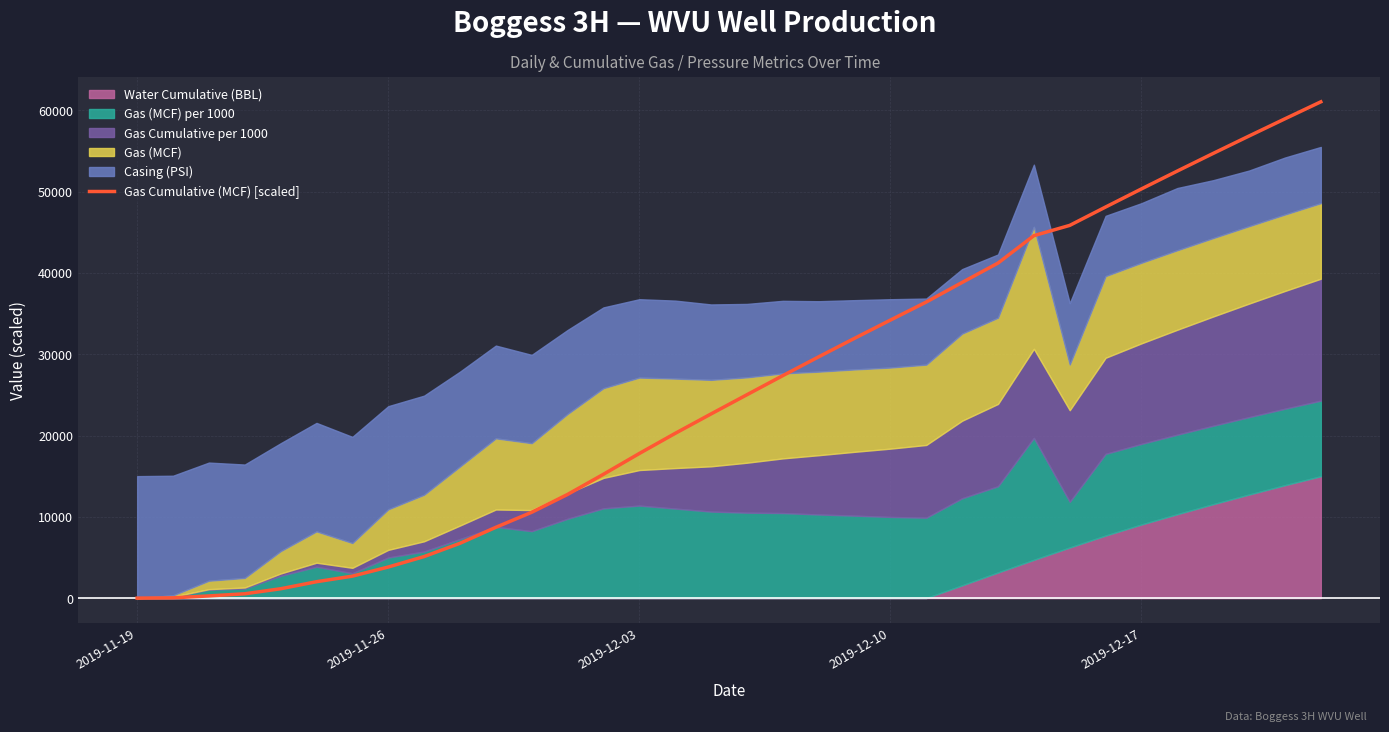

What is the maximum value for Gas Cumulative (MCF) [scaled]?

61059.6